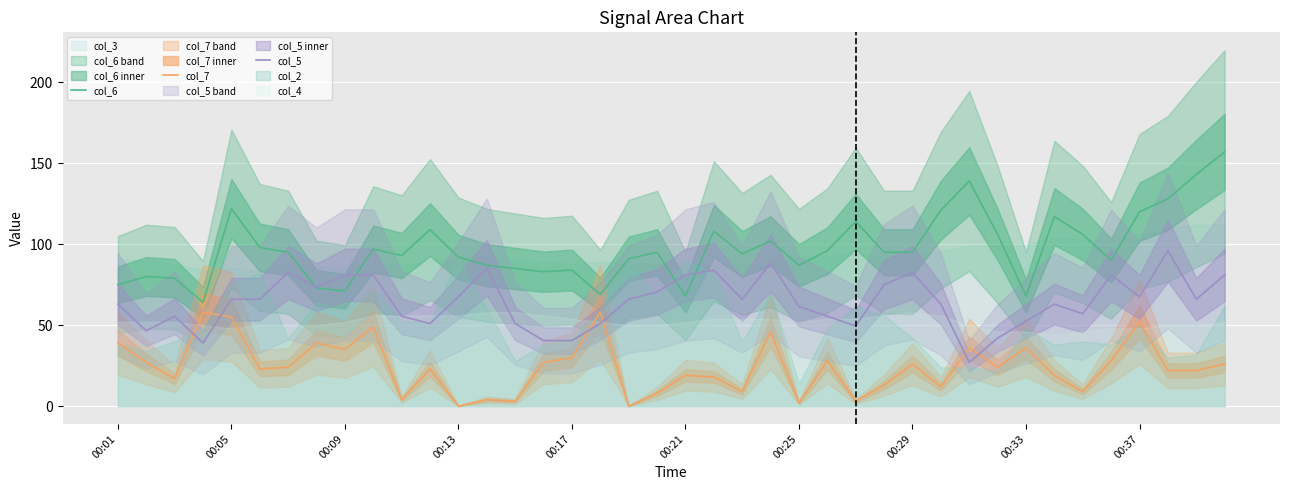

What is the minimum value for col_5?

27.0